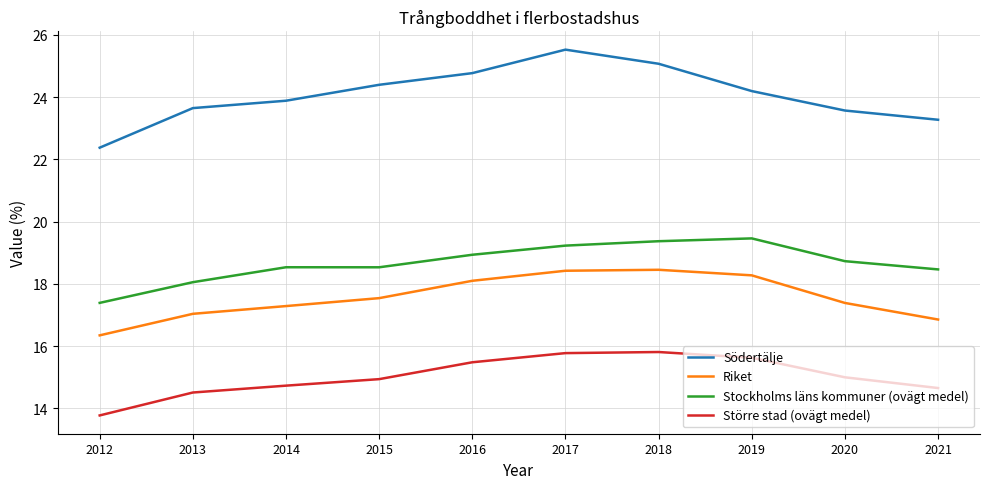

What is the average value of the Stockholms läns kommuner (ovägt medel) series?

18.7